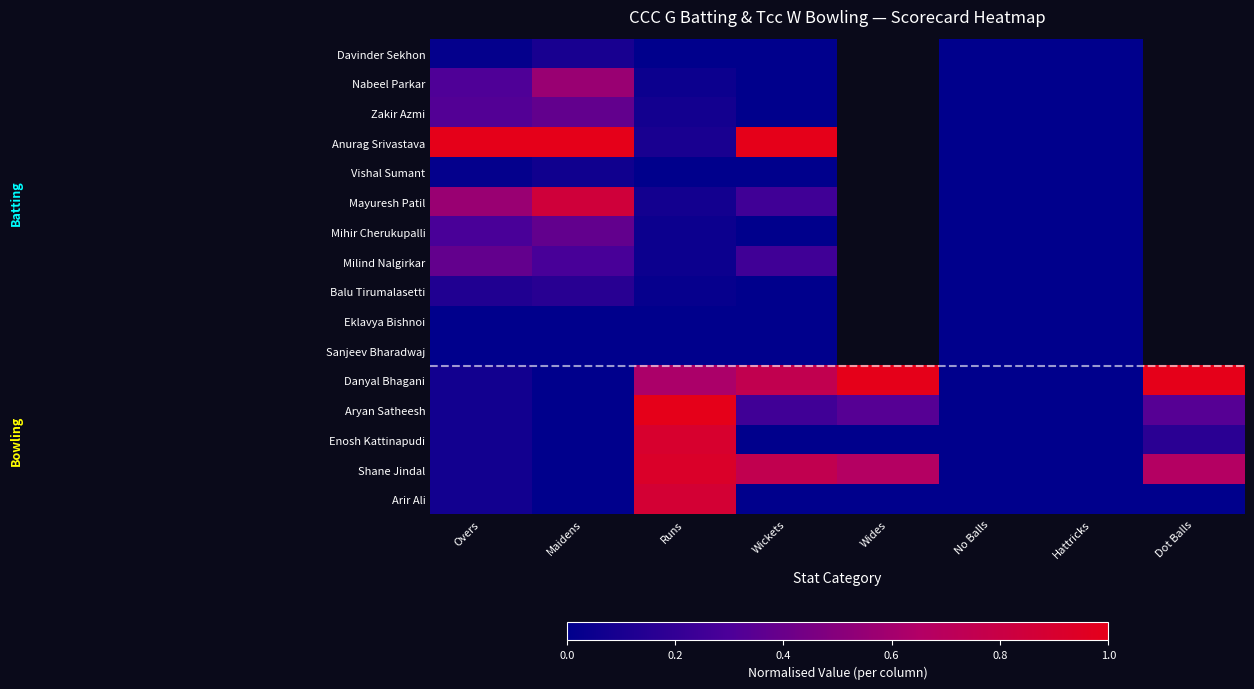

Which label corresponds to the smallest value in the chart?

Runs